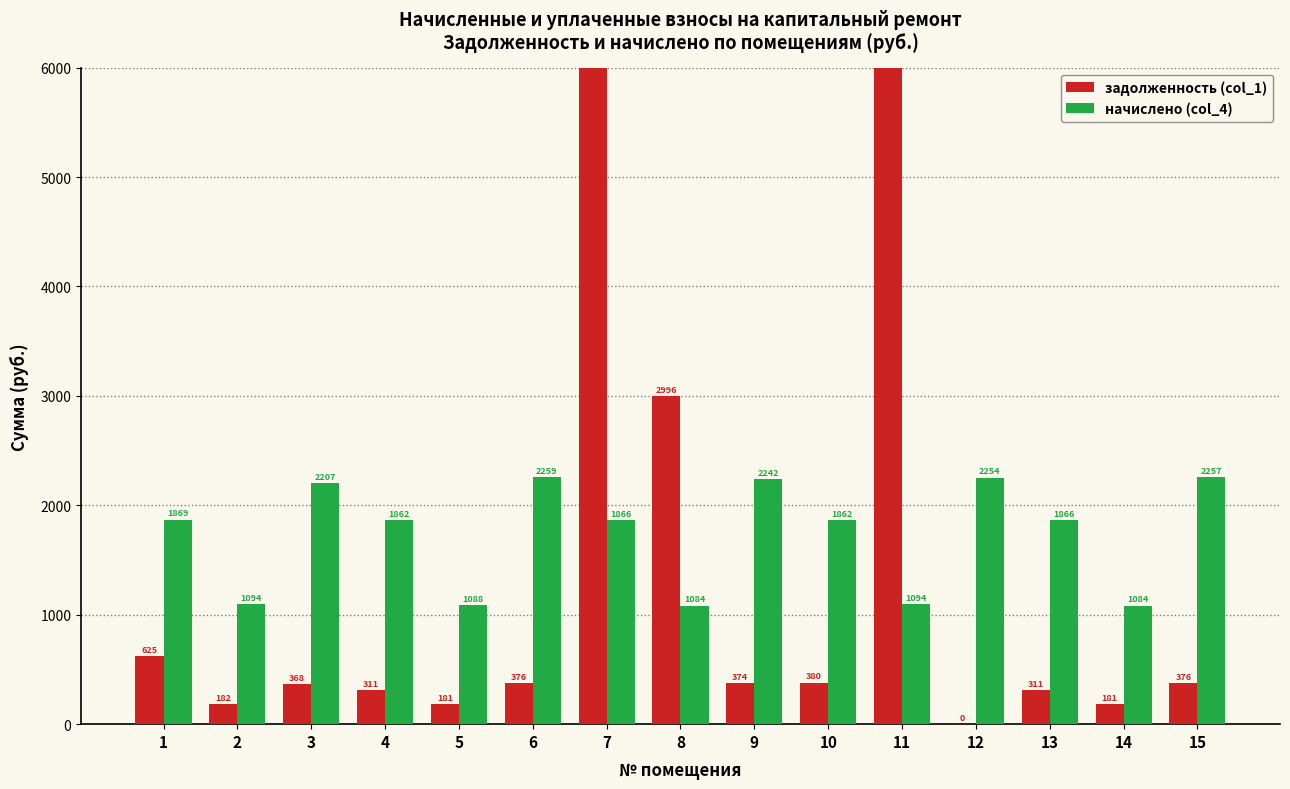

True or false: начислено (col_4) has a value of 1862.2 at 10.

True